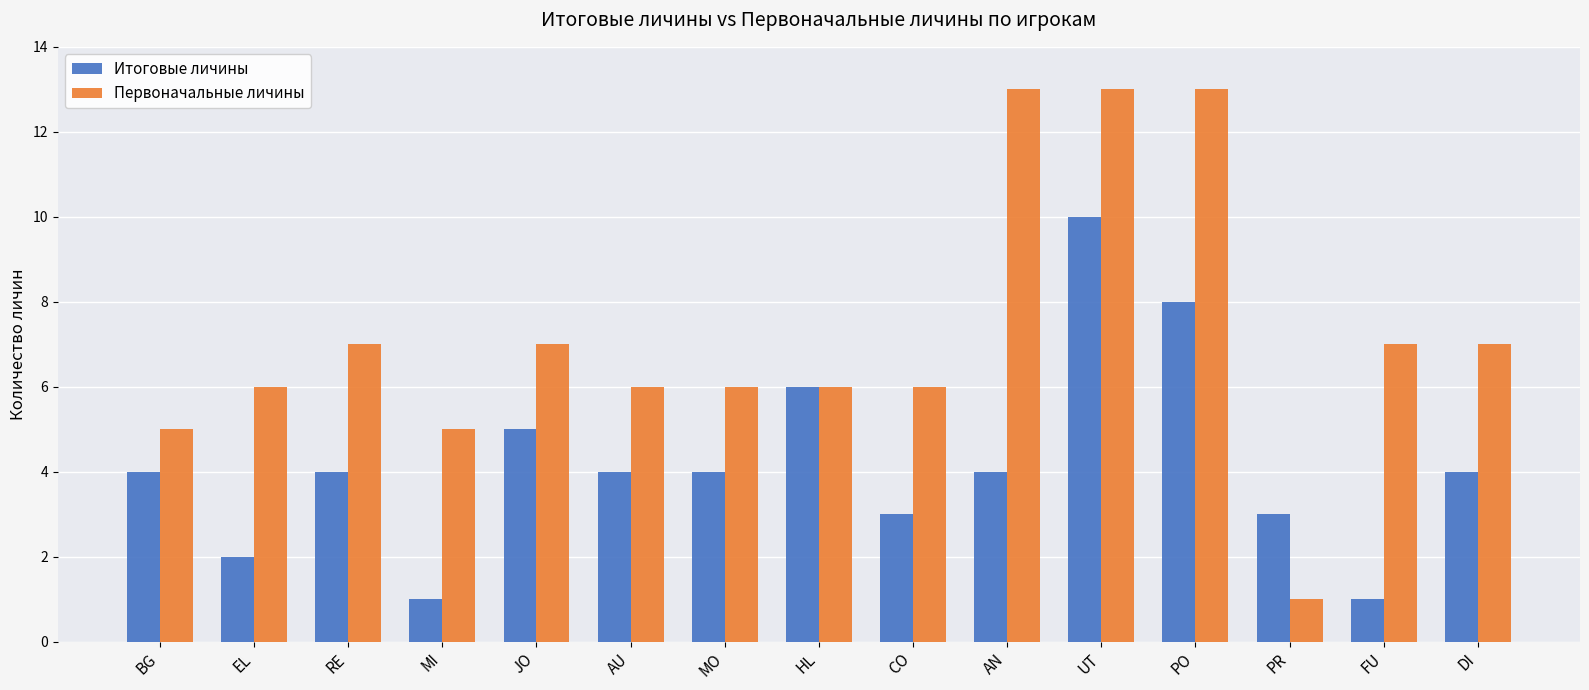

Reading left to right, extract all data points from this chart.

Итоговые личины: BG=4	EL=2	RE=4	MI=1	JO=5	AU=4	MO=4	HL=6	CO=3	AN=4	UT=10	PO=8	PR=3	FU=1	DI=4
Первоначальные личины: BG=5	EL=6	RE=7	MI=5	JO=7	AU=6	MO=6	HL=6	CO=6	AN=13	UT=13	PO=13	PR=1	FU=7	DI=7